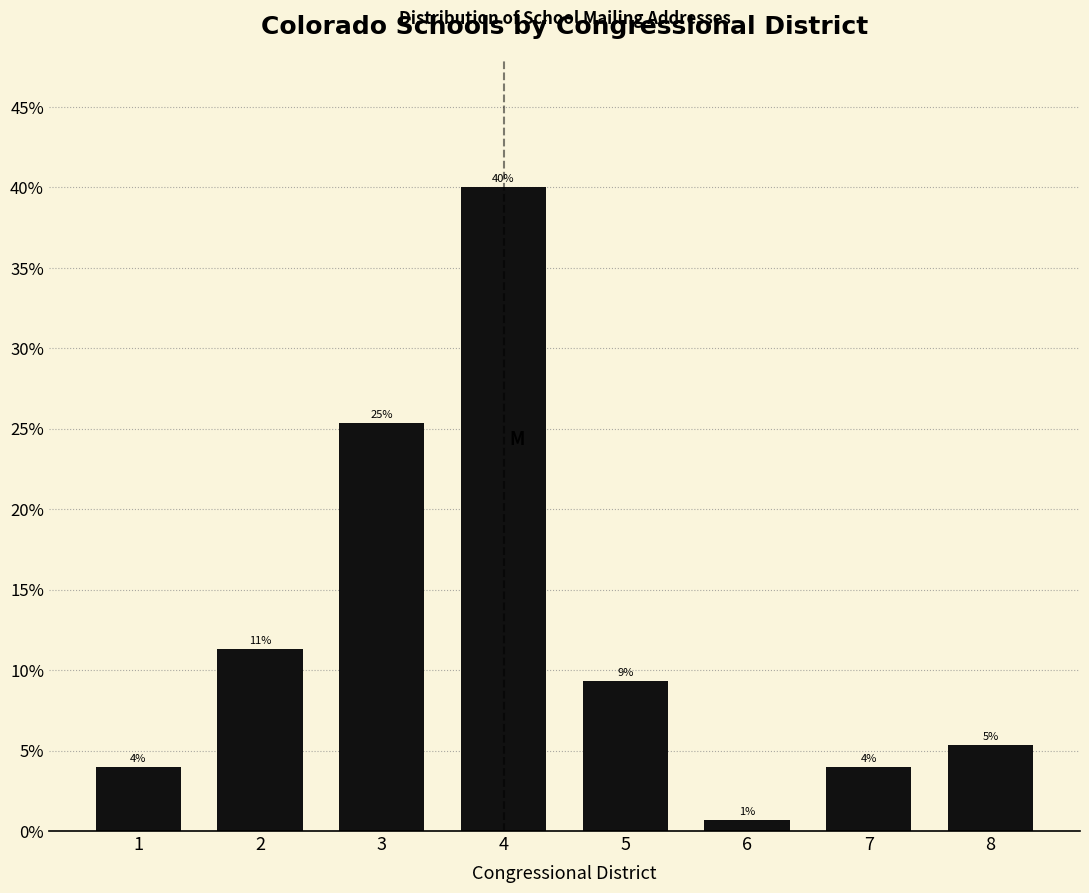

Are the bars horizontal?

No